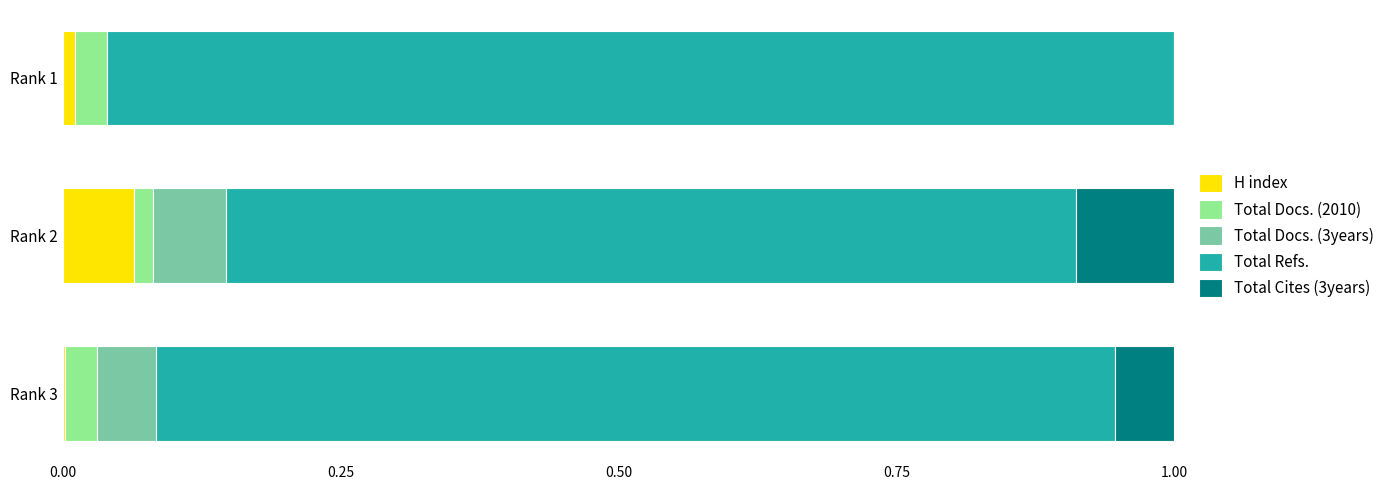

Which category has the highest value in the H index series?

Rank 2